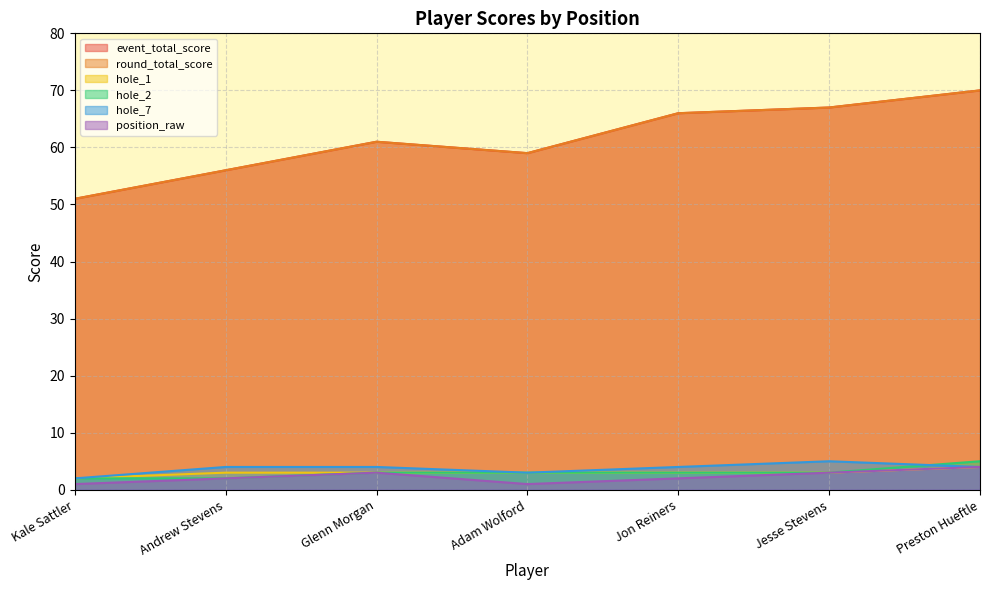

What is the label of the 3rd point from the left?

Glenn Morgan